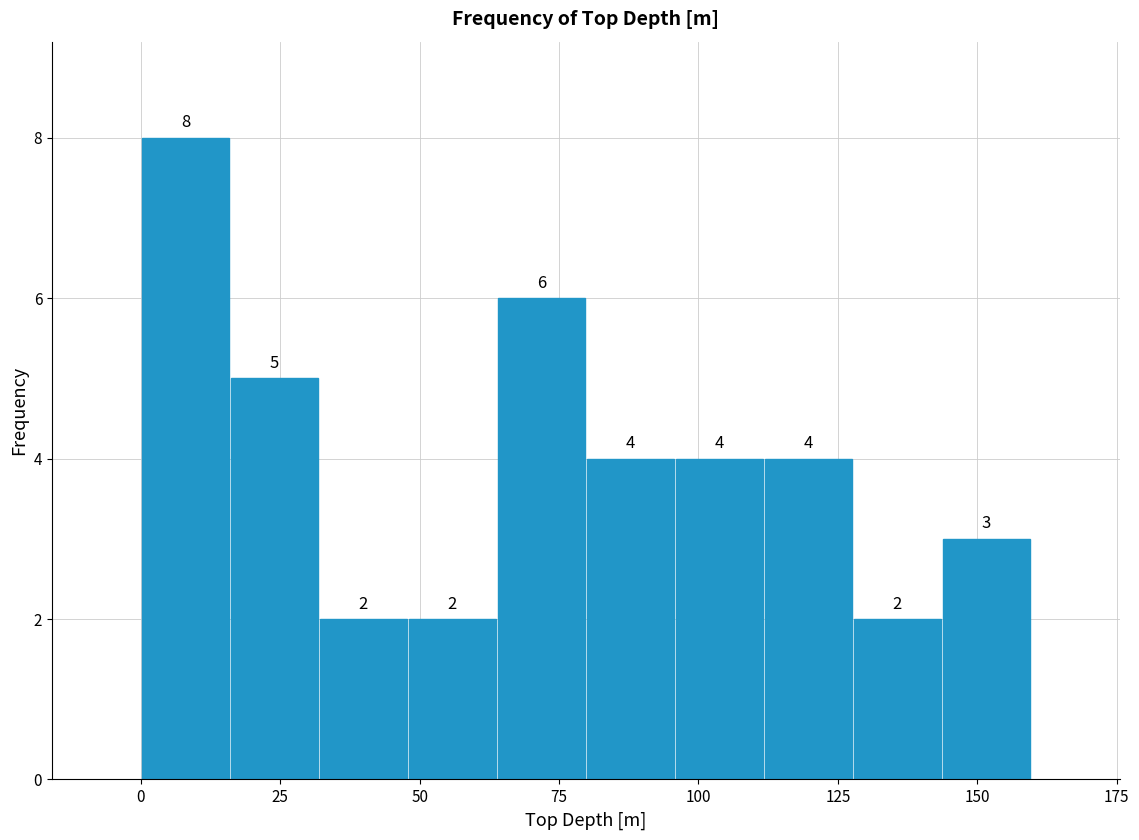

Around what value on the x-axis is the tallest bar? Give the approximate position of its centre, as read against the axis.

10